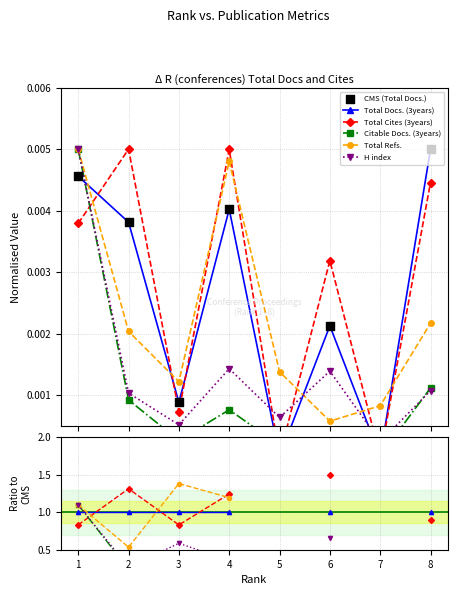

Which series reaches the maximum Y coordinate?

Total Cites (3years)